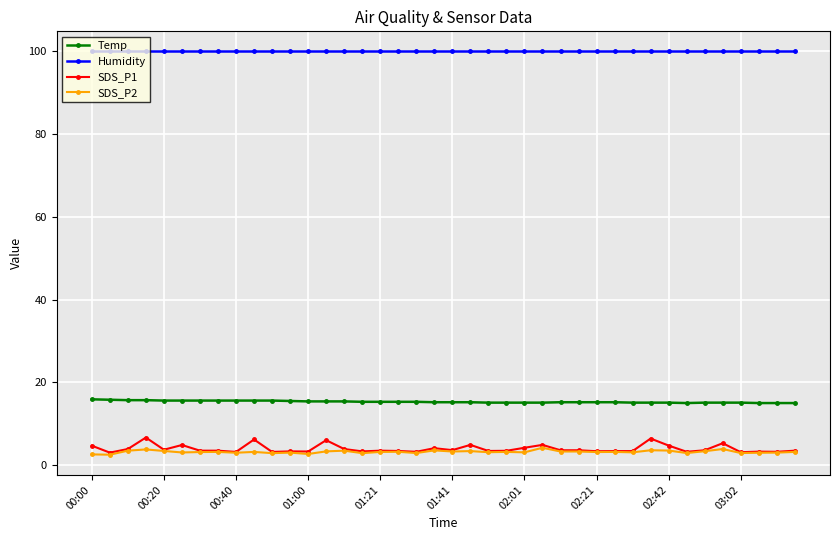

Which series has the widest spread of values?

SDS_P1